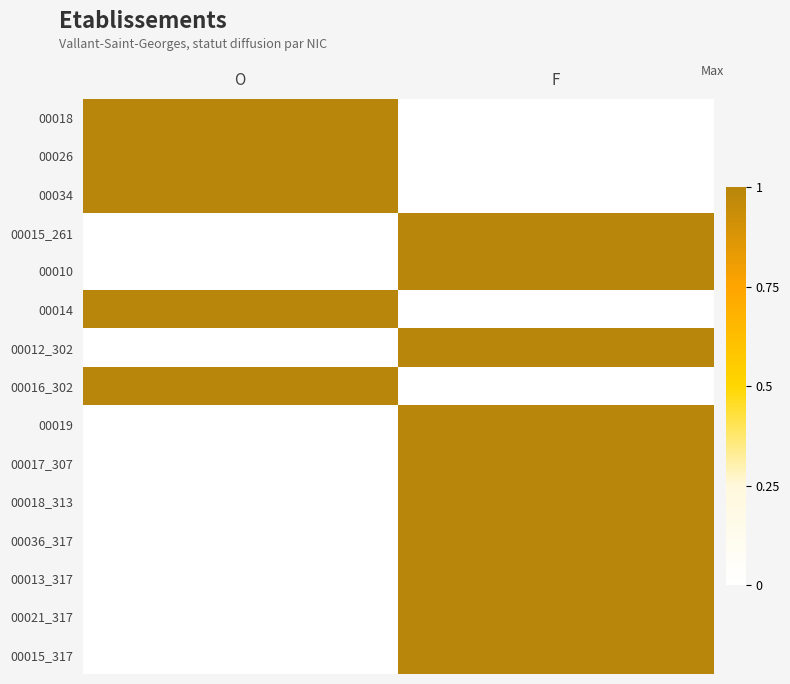

Reading right to left, list all the values displayed in this chart.

00018: F=0	O=1
00026: F=0	O=1
00034: F=0	O=1
00015_261: F=1	O=0
00010: F=1	O=0
00014: F=0	O=1
00012_302: F=1	O=0
00016_302: F=0	O=1
00019: F=1	O=0
00017_307: F=1	O=0
00018_313: F=1	O=0
00036_317: F=1	O=0
00013_317: F=1	O=0
00021_317: F=1	O=0
00015_317: F=1	O=0